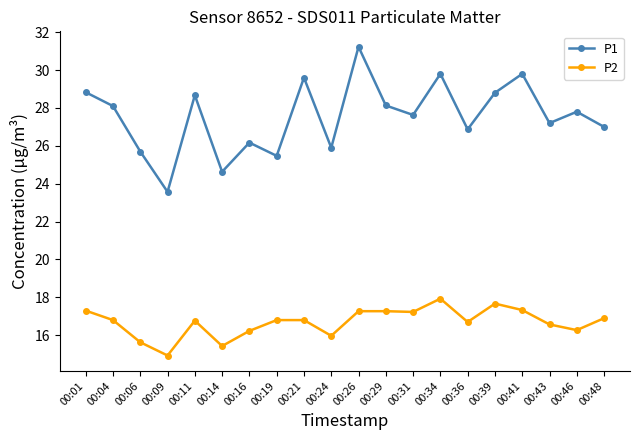

The value of P2 at 00:31 is 17.2. True or false?

True